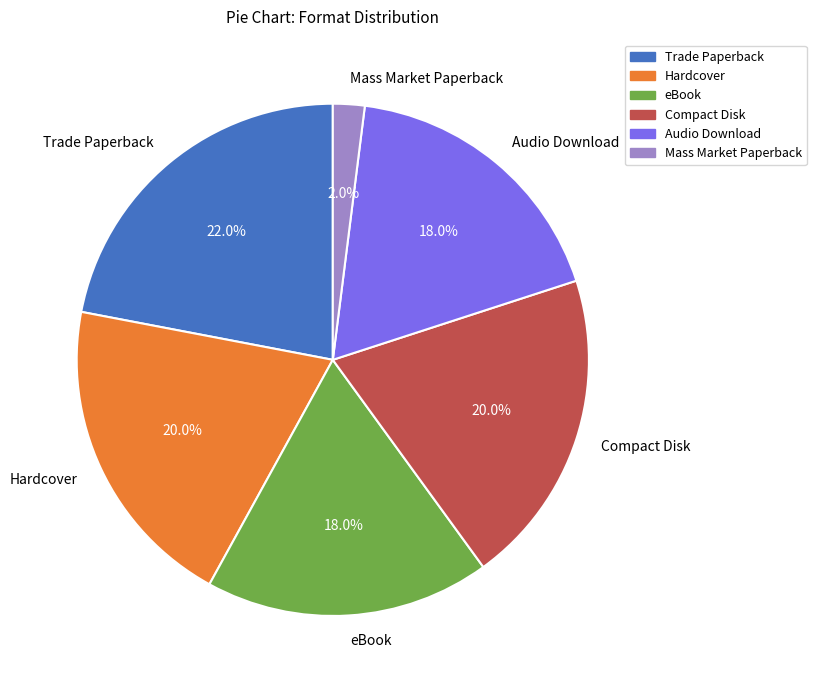

Is the sum of Compact Disk and Hardcover greater than half?

No